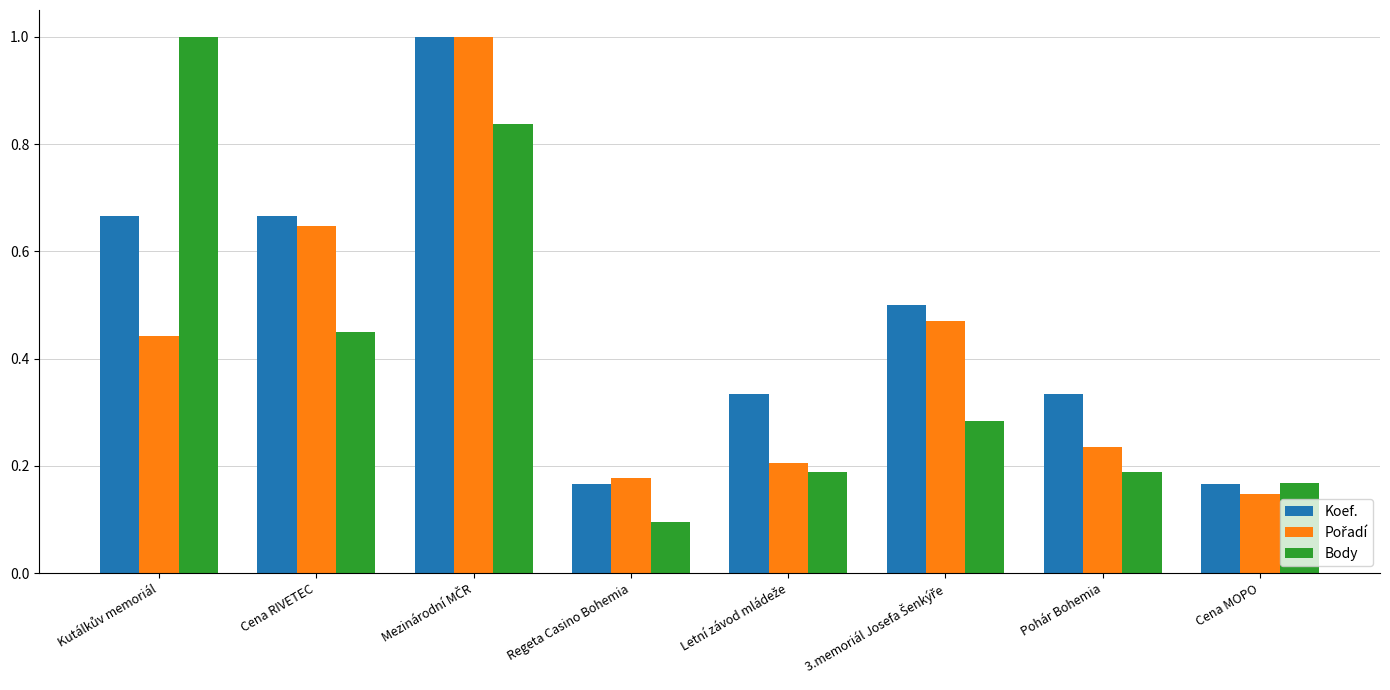

What is the highest value of the Koef. series?

1.0